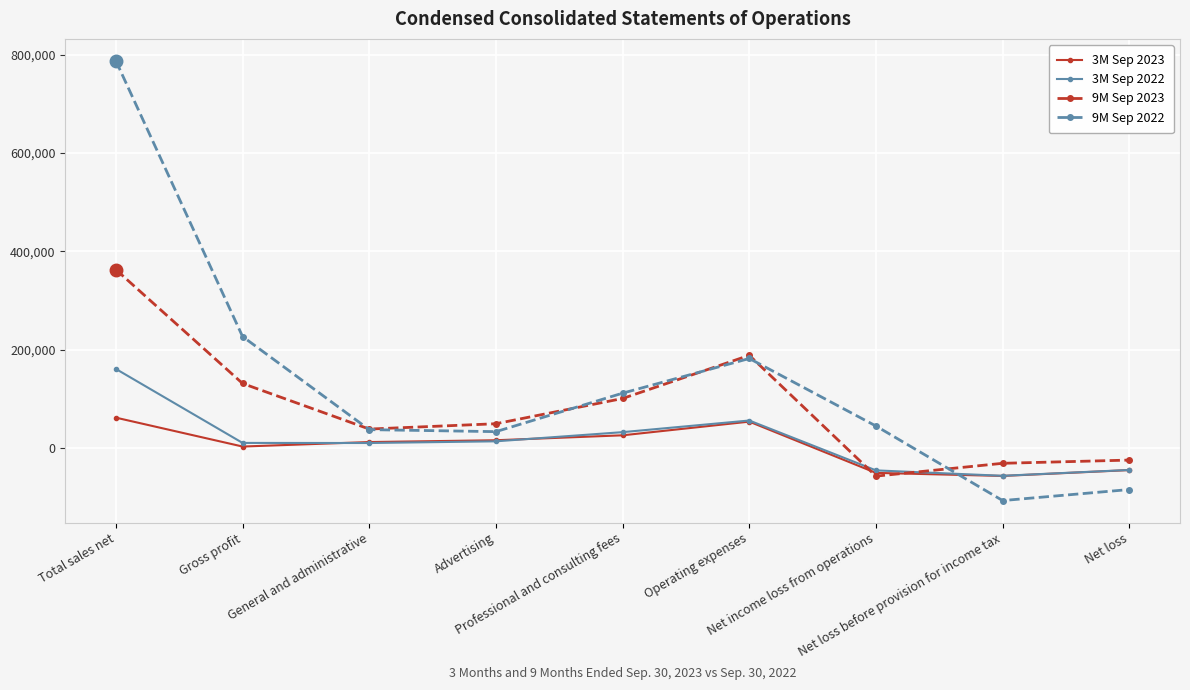

After their last crossing, which series has the higher values: 3M Sep 2022 or 9M Sep 2023?

9M Sep 2023